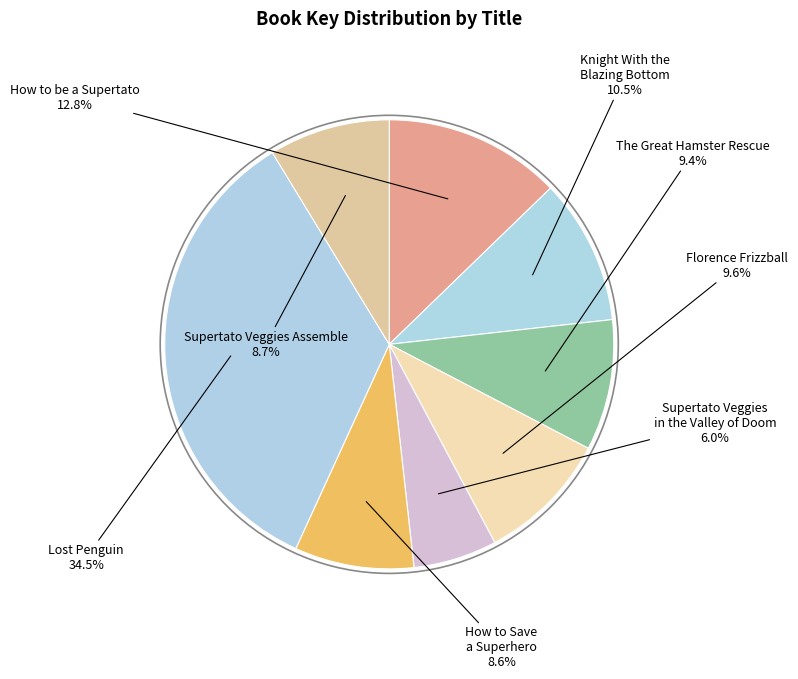

Count the number of slices in the pie.

8